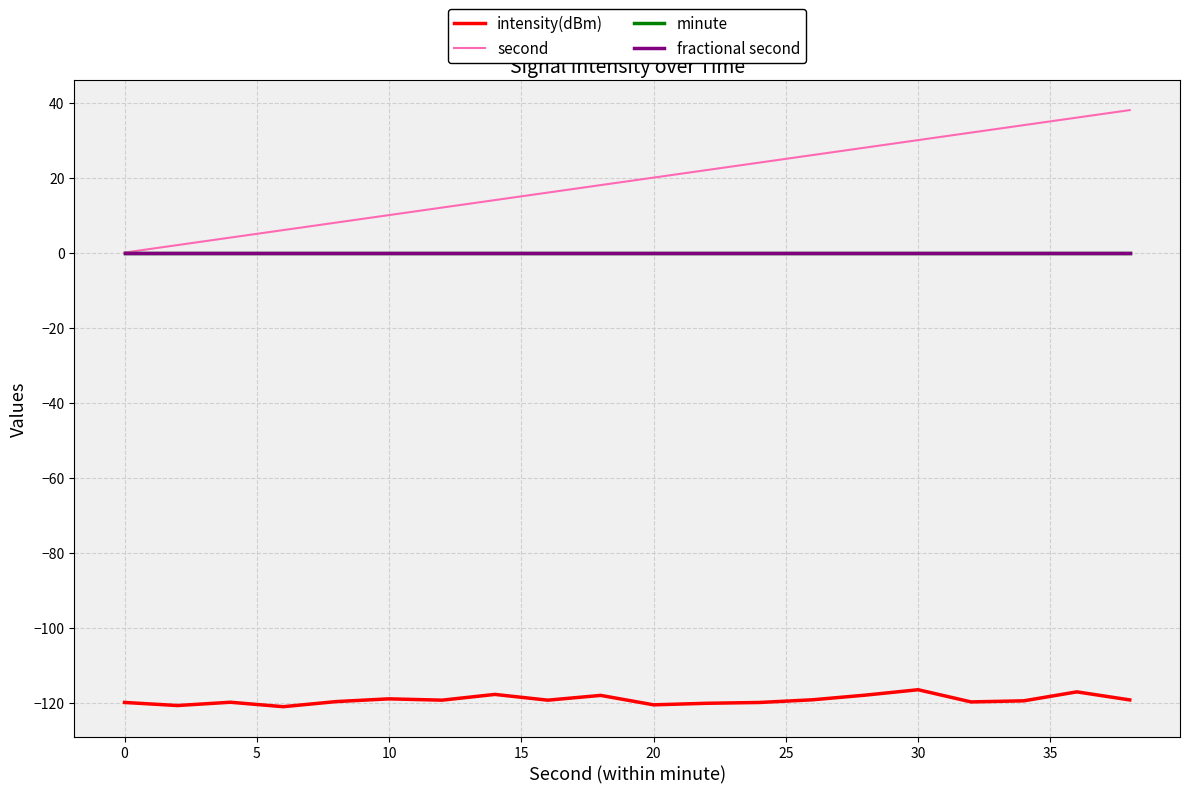

Does the chart display data point markers on the line(s)?

No